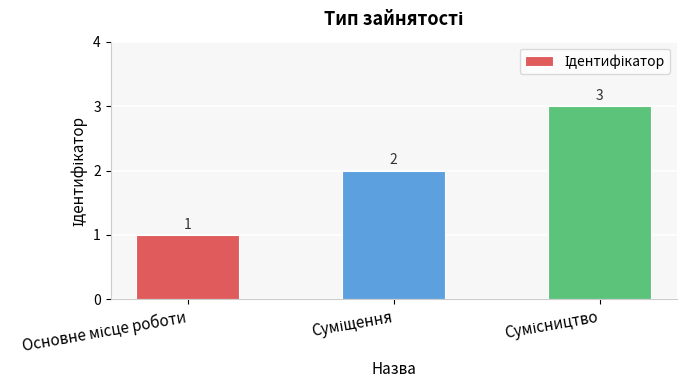

What is the greatest value displayed?

3